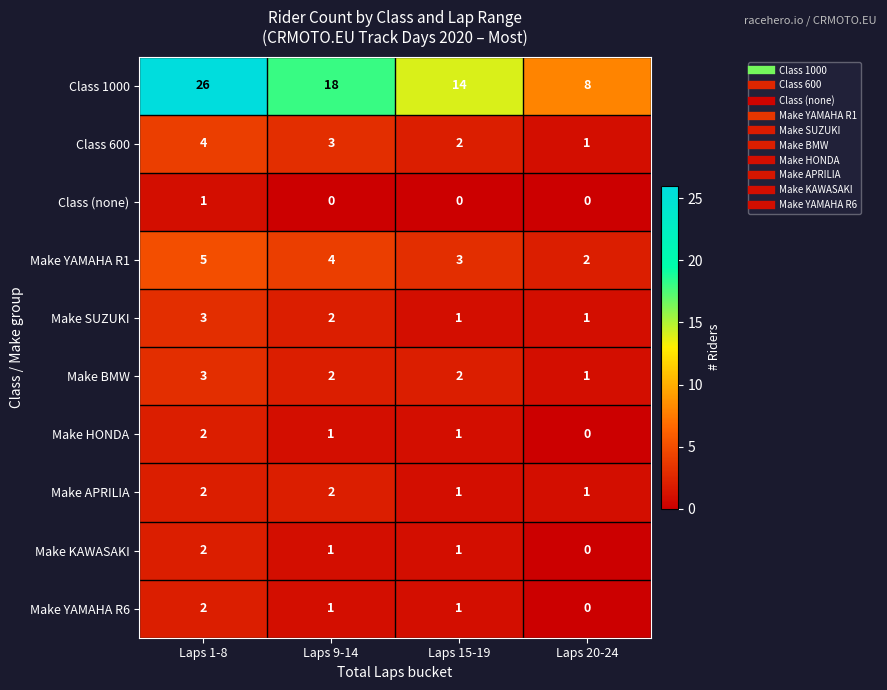

Which category has the lowest value in the Make YAMAHA R6 series?

Laps 20-24